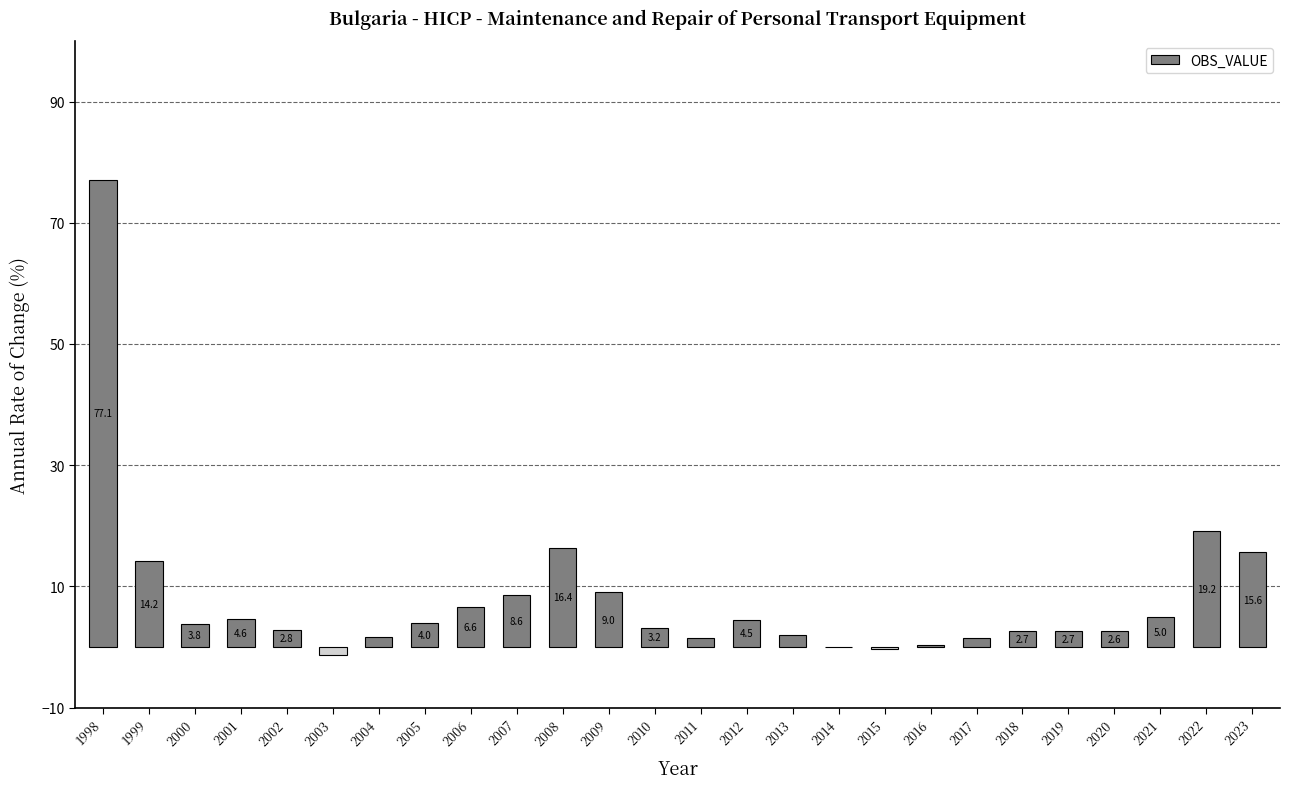

What is the maximum value shown in the chart?

77.1